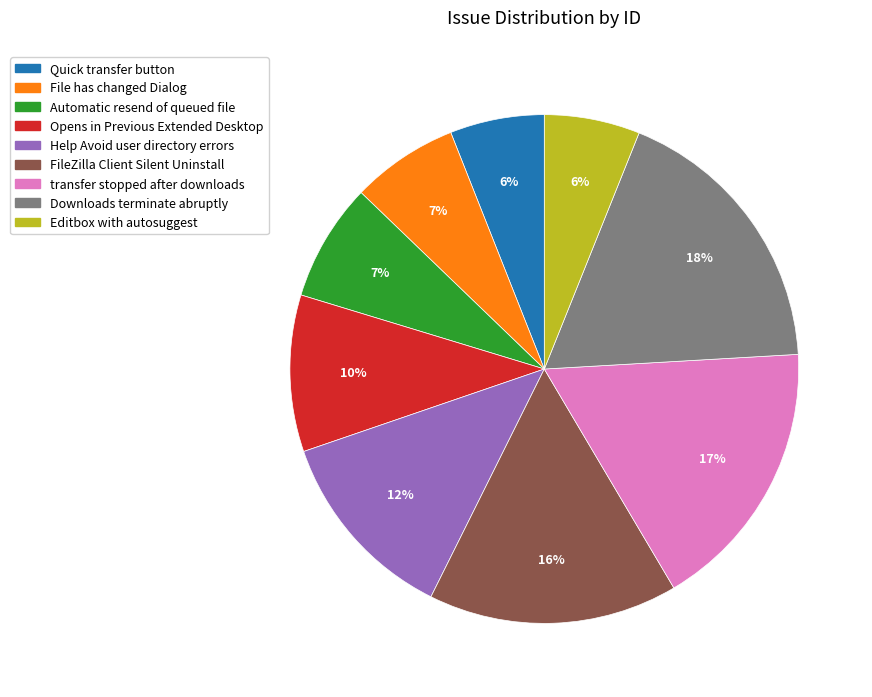

What percentage is the Quick transfer button slice, to the nearest percent?

6%